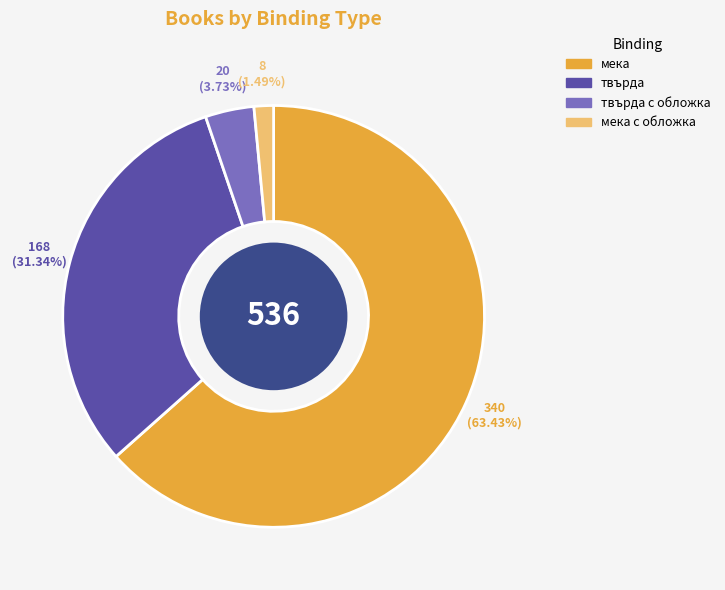

What portion of the pie excludes твърда с обложка?

96.3%